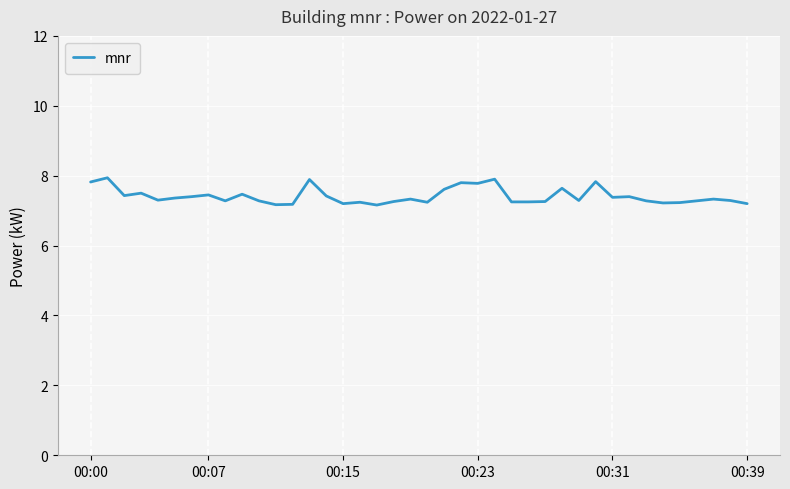

What is the smallest value displayed?

7.2